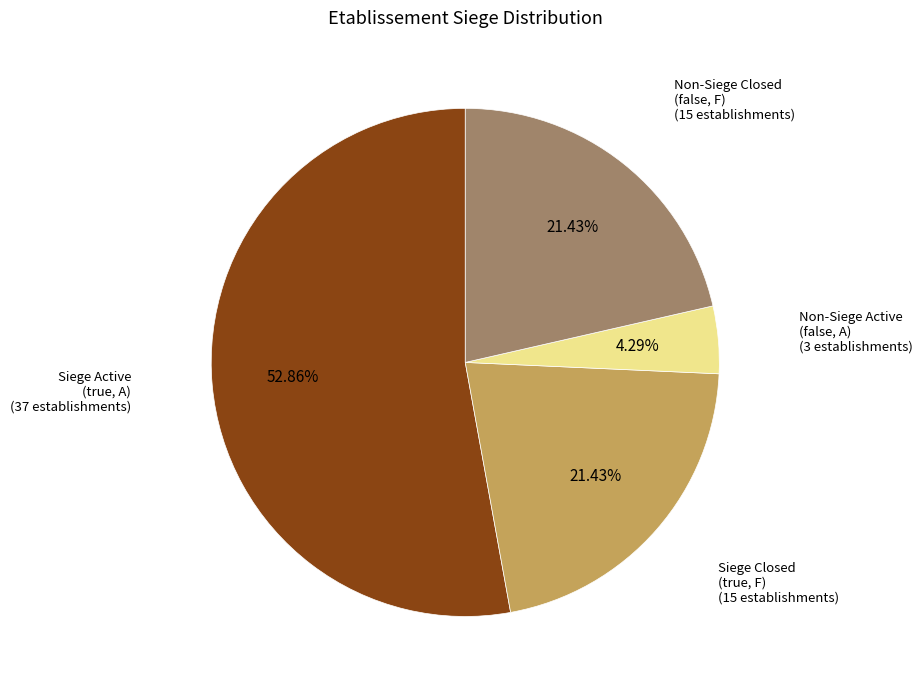

Is there any slice that represents more than half of the pie?

Yes